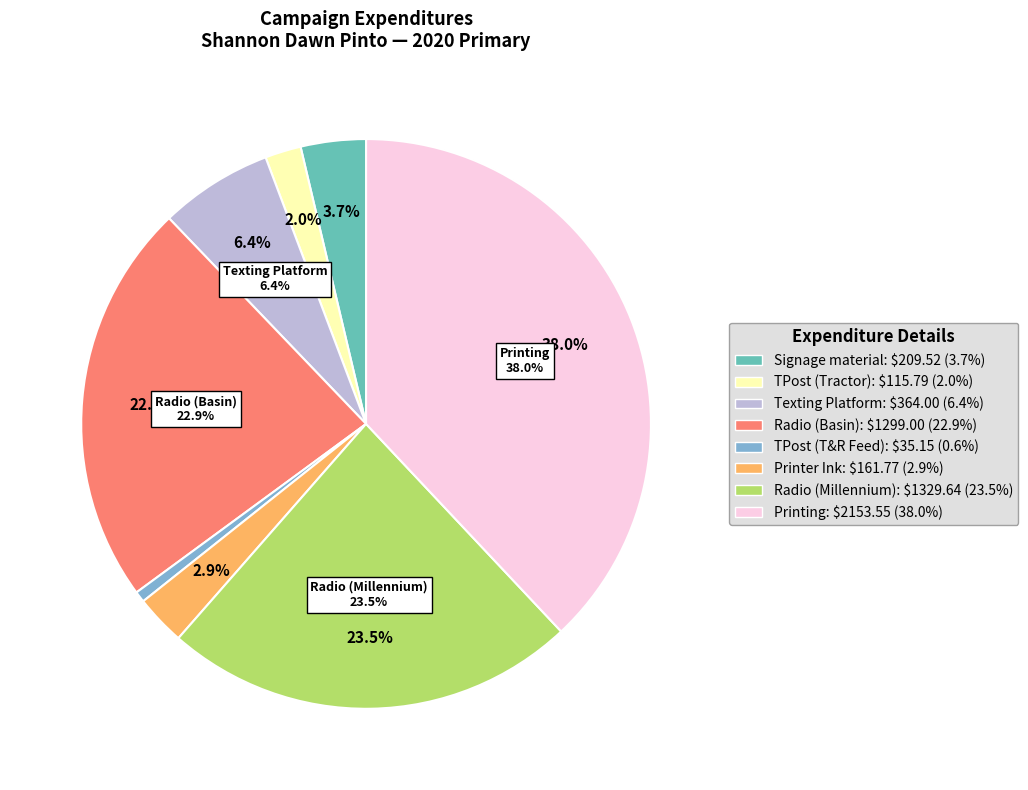

Count the number of slices in the pie.

8